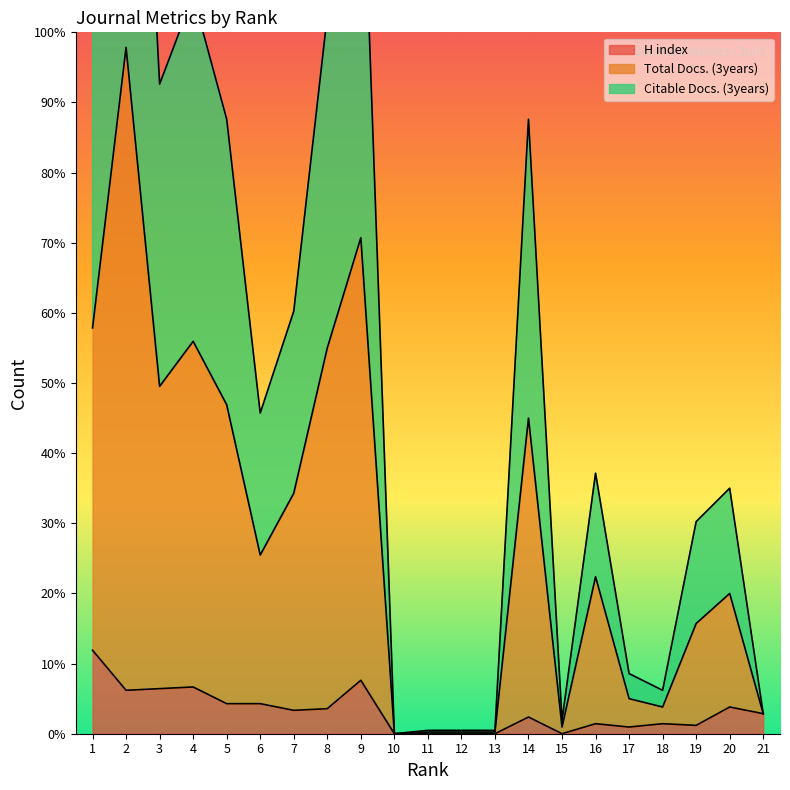

True or false: H index has more than 0 points higher than both neighbors.

True